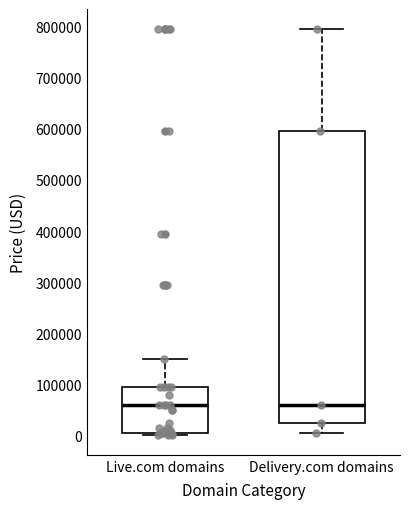

Which box is the tallest, from its lower edge to its upper edge?

Delivery.com domains